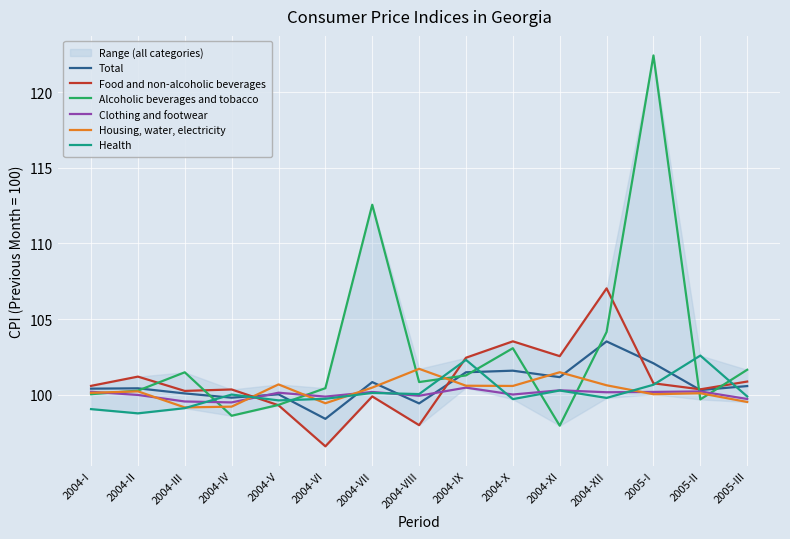

True or false: Housing, water, electricity and Alcoholic beverages and tobacco intersect in this chart.

True